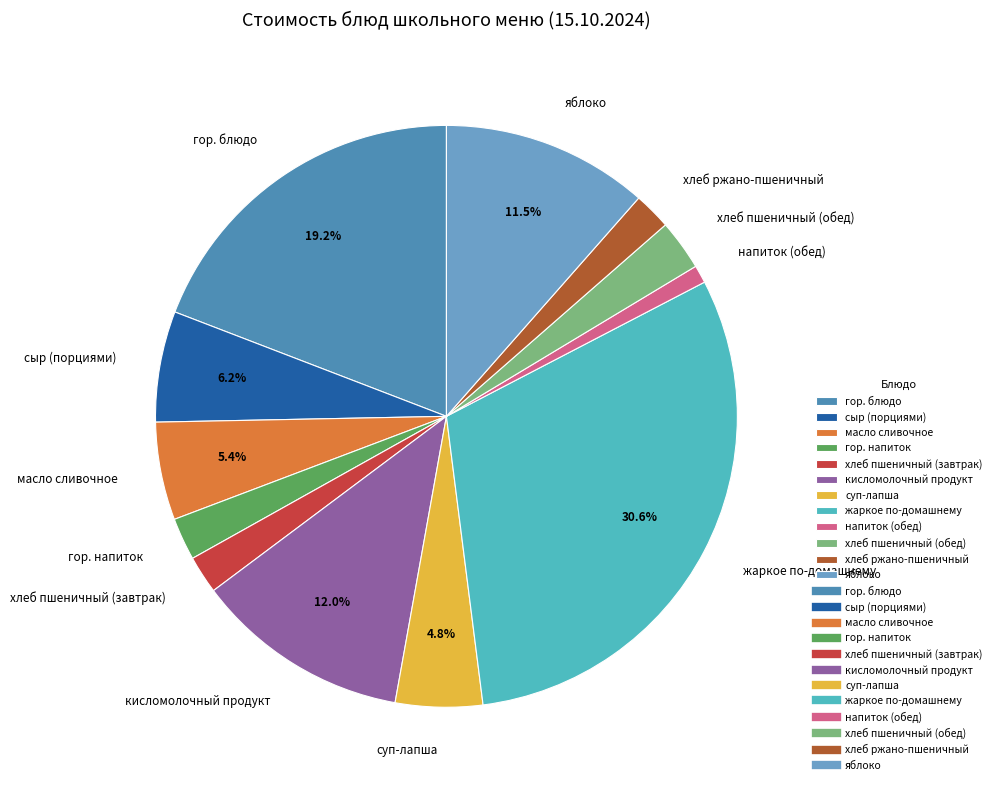

To the nearest percent, what percentage of the pie is хлеб пшеничный (обед)?

3%